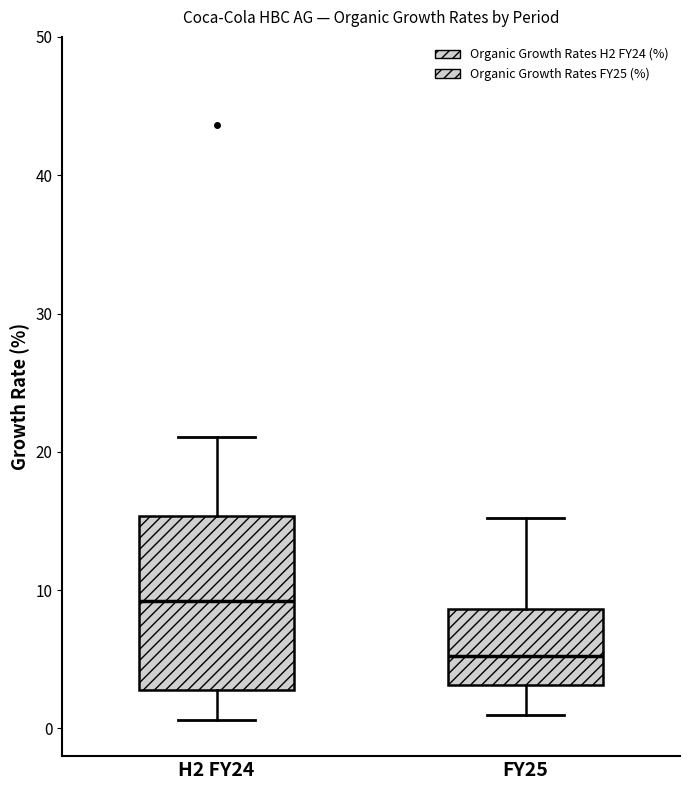

Reading left to right, transcribe this box plot: for each box, give where its median line is, the range the box spans, and where its two whiskers end, as read against the y-axis. The values are not printed on the chart, so give them approximately, as read against the axis.

H2 FY24: median 9, box 3 to 15, whiskers 1 to 21
FY25: median 5, box 3 to 9, whiskers 1 to 15